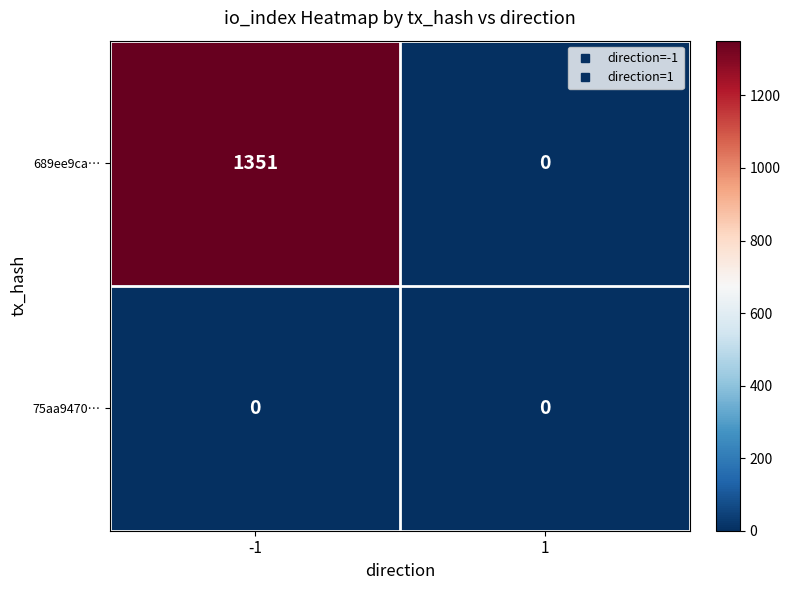

How many distinct data groups are displayed?

2